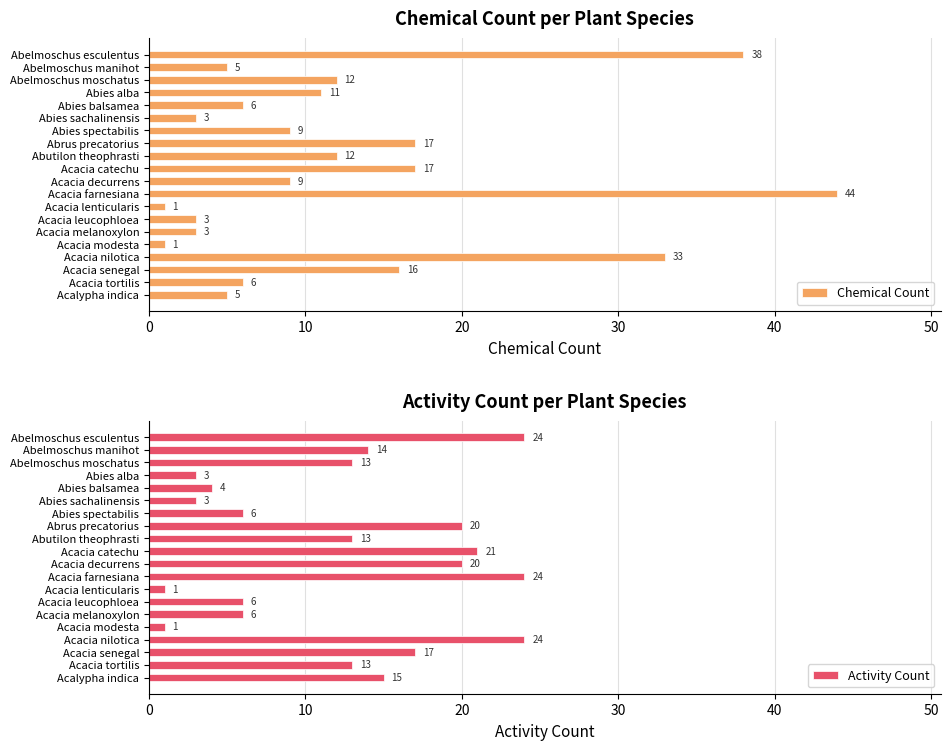

List the series in order of their overall mean, lowest first.

Activity Count, Chemical Count